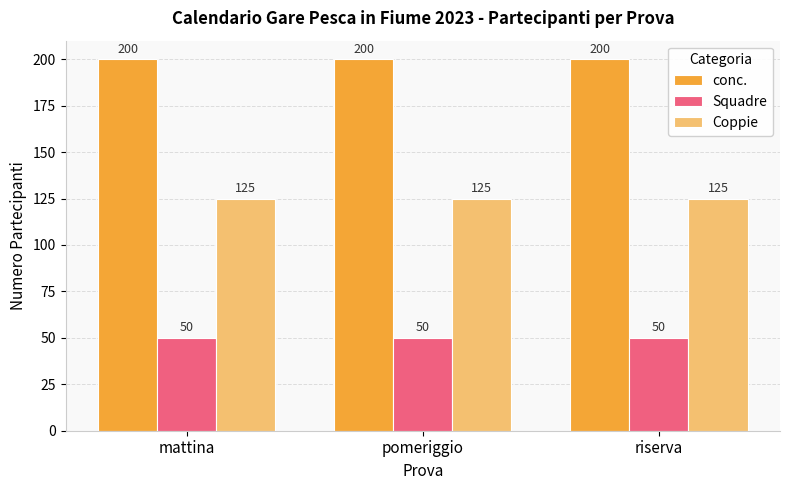

Reading left to right, what are all the values shown in this chart?

conc.: mattina=200	pomeriggio=200	riserva=200
Squadre: mattina=50	pomeriggio=50	riserva=50
Coppie: mattina=125	pomeriggio=125	riserva=125